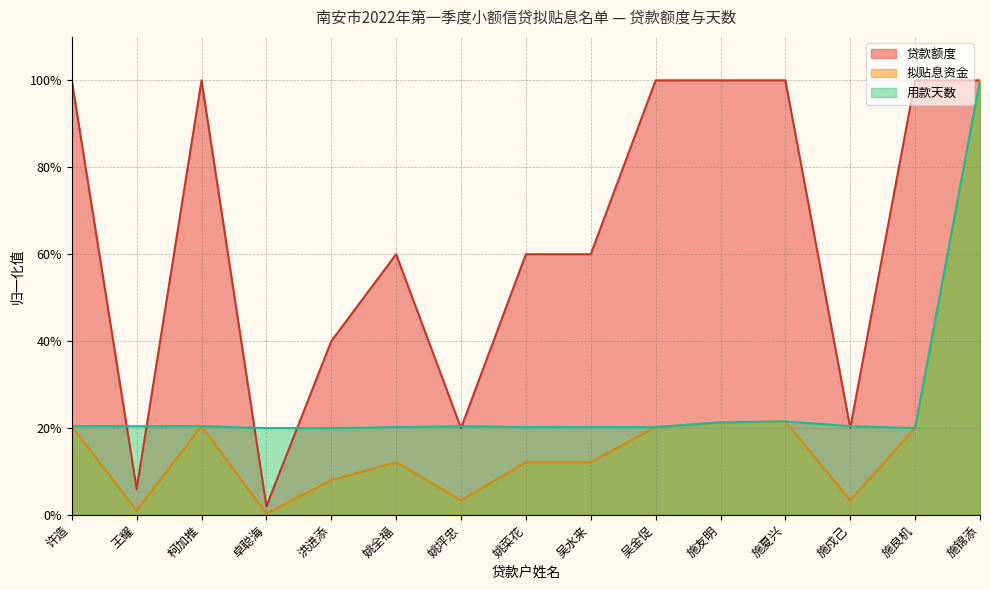

True or false: 贷款额度 has a value of 0.4 at 姚菜花.

False